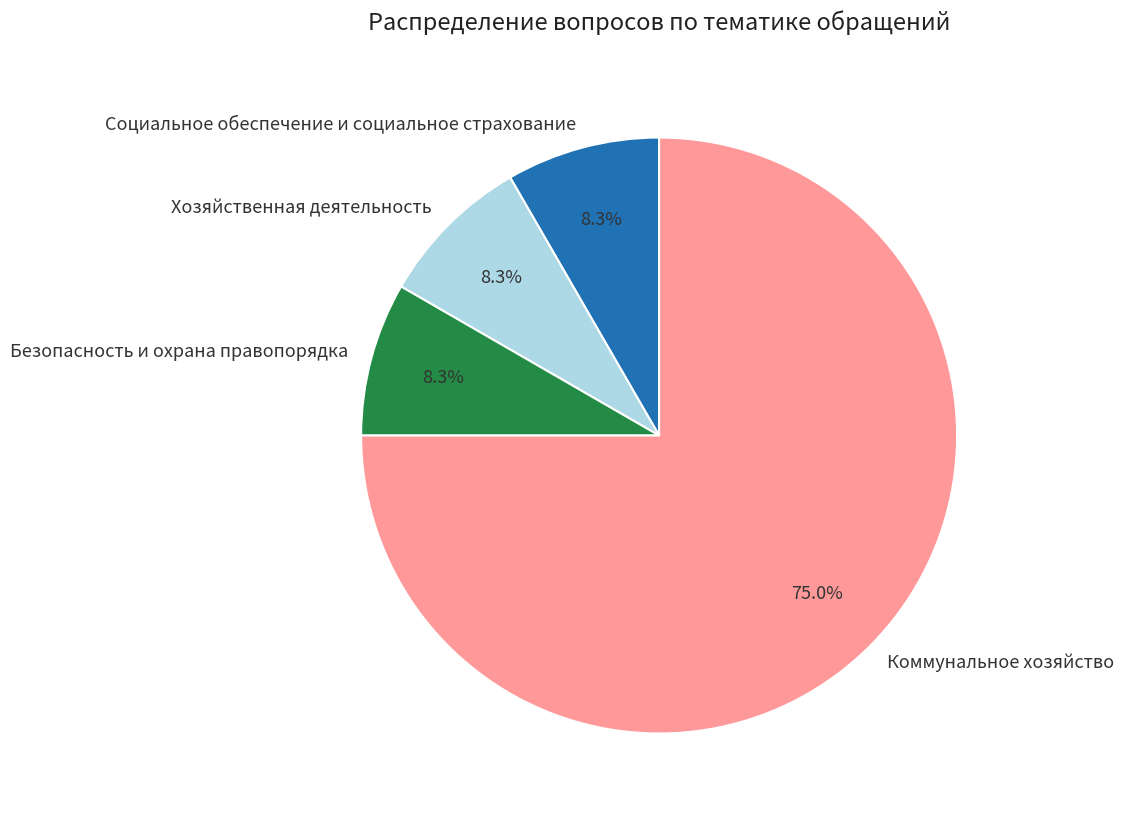

Is it true that Социальное обеспечение и социальное страхование is 8% of the pie?

True